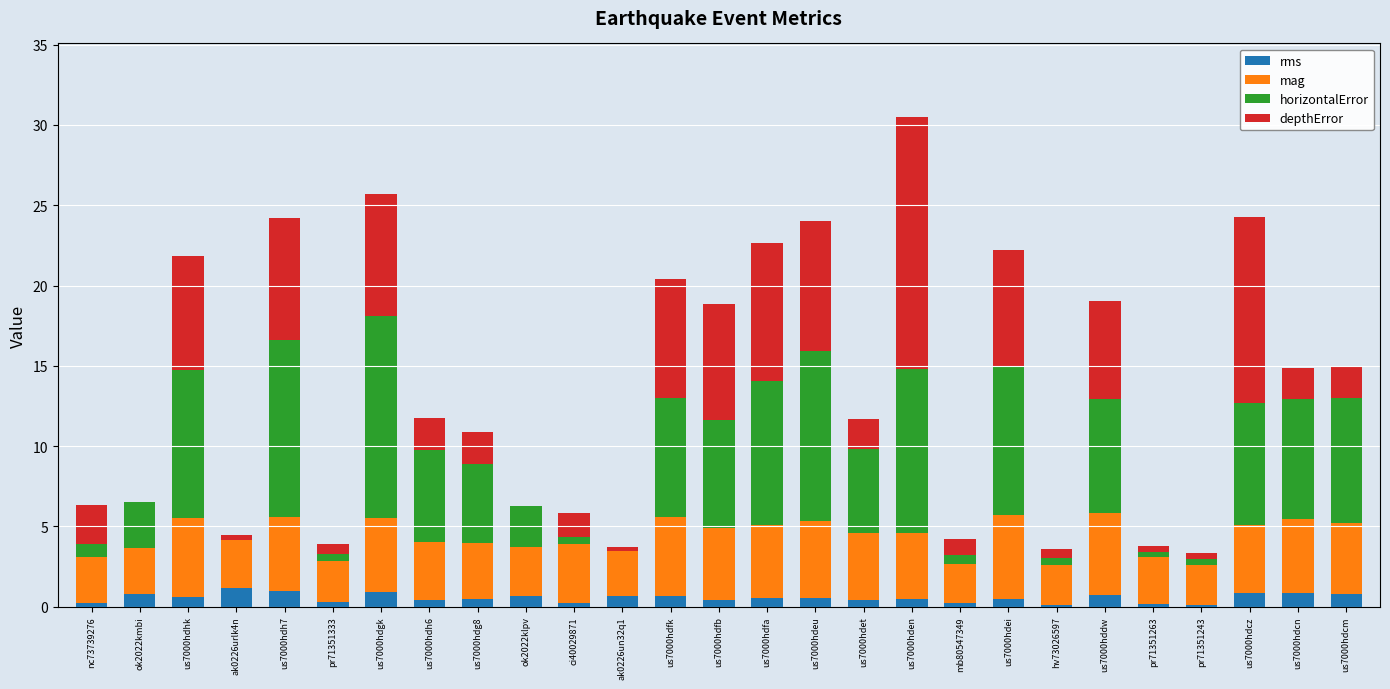

How many distinct data groups are displayed?

4